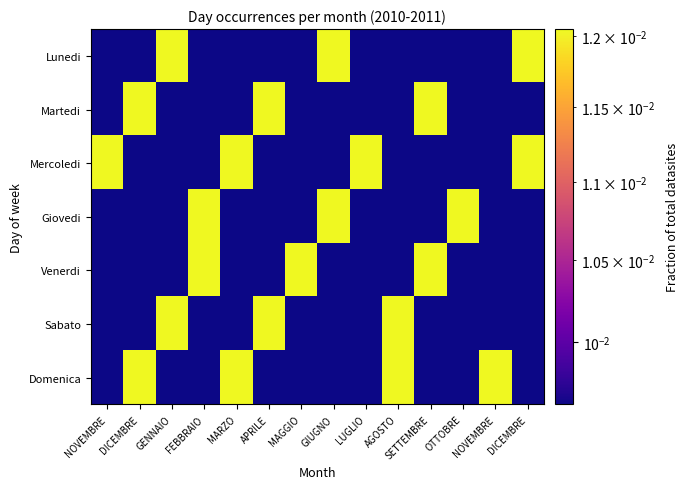

Reading left to right, transcribe all the data shown in this chart.

Lunedi: NOVEMBRE=0.0	DICEMBRE=0.0	GENNAIO=0.0	FEBBRAIO=0.0	MARZO=0.0	APRILE=0.0	MAGGIO=0.0	GIUGNO=0.0	LUGLIO=0.0	AGOSTO=0.0	SETTEMBRE=0.0	OTTOBRE=0.0	NOVEMBRE=0.0	DICEMBRE=0.0
Martedi: NOVEMBRE=0.0	DICEMBRE=0.0	GENNAIO=0.0	FEBBRAIO=0.0	MARZO=0.0	APRILE=0.0	MAGGIO=0.0	GIUGNO=0.0	LUGLIO=0.0	AGOSTO=0.0	SETTEMBRE=0.0	OTTOBRE=0.0	NOVEMBRE=0.0	DICEMBRE=0.0
Mercoledi: NOVEMBRE=0.0	DICEMBRE=0.0	GENNAIO=0.0	FEBBRAIO=0.0	MARZO=0.0	APRILE=0.0	MAGGIO=0.0	GIUGNO=0.0	LUGLIO=0.0	AGOSTO=0.0	SETTEMBRE=0.0	OTTOBRE=0.0	NOVEMBRE=0.0	DICEMBRE=0.0
Giovedi: NOVEMBRE=0.0	DICEMBRE=0.0	GENNAIO=0.0	FEBBRAIO=0.0	MARZO=0.0	APRILE=0.0	MAGGIO=0.0	GIUGNO=0.0	LUGLIO=0.0	AGOSTO=0.0	SETTEMBRE=0.0	OTTOBRE=0.0	NOVEMBRE=0.0	DICEMBRE=0.0
Venerdi: NOVEMBRE=0.0	DICEMBRE=0.0	GENNAIO=0.0	FEBBRAIO=0.0	MARZO=0.0	APRILE=0.0	MAGGIO=0.0	GIUGNO=0.0	LUGLIO=0.0	AGOSTO=0.0	SETTEMBRE=0.0	OTTOBRE=0.0	NOVEMBRE=0.0	DICEMBRE=0.0
Sabato: NOVEMBRE=0.0	DICEMBRE=0.0	GENNAIO=0.0	FEBBRAIO=0.0	MARZO=0.0	APRILE=0.0	MAGGIO=0.0	GIUGNO=0.0	LUGLIO=0.0	AGOSTO=0.0	SETTEMBRE=0.0	OTTOBRE=0.0	NOVEMBRE=0.0	DICEMBRE=0.0
Domenica: NOVEMBRE=0.0	DICEMBRE=0.0	GENNAIO=0.0	FEBBRAIO=0.0	MARZO=0.0	APRILE=0.0	MAGGIO=0.0	GIUGNO=0.0	LUGLIO=0.0	AGOSTO=0.0	SETTEMBRE=0.0	OTTOBRE=0.0	NOVEMBRE=0.0	DICEMBRE=0.0